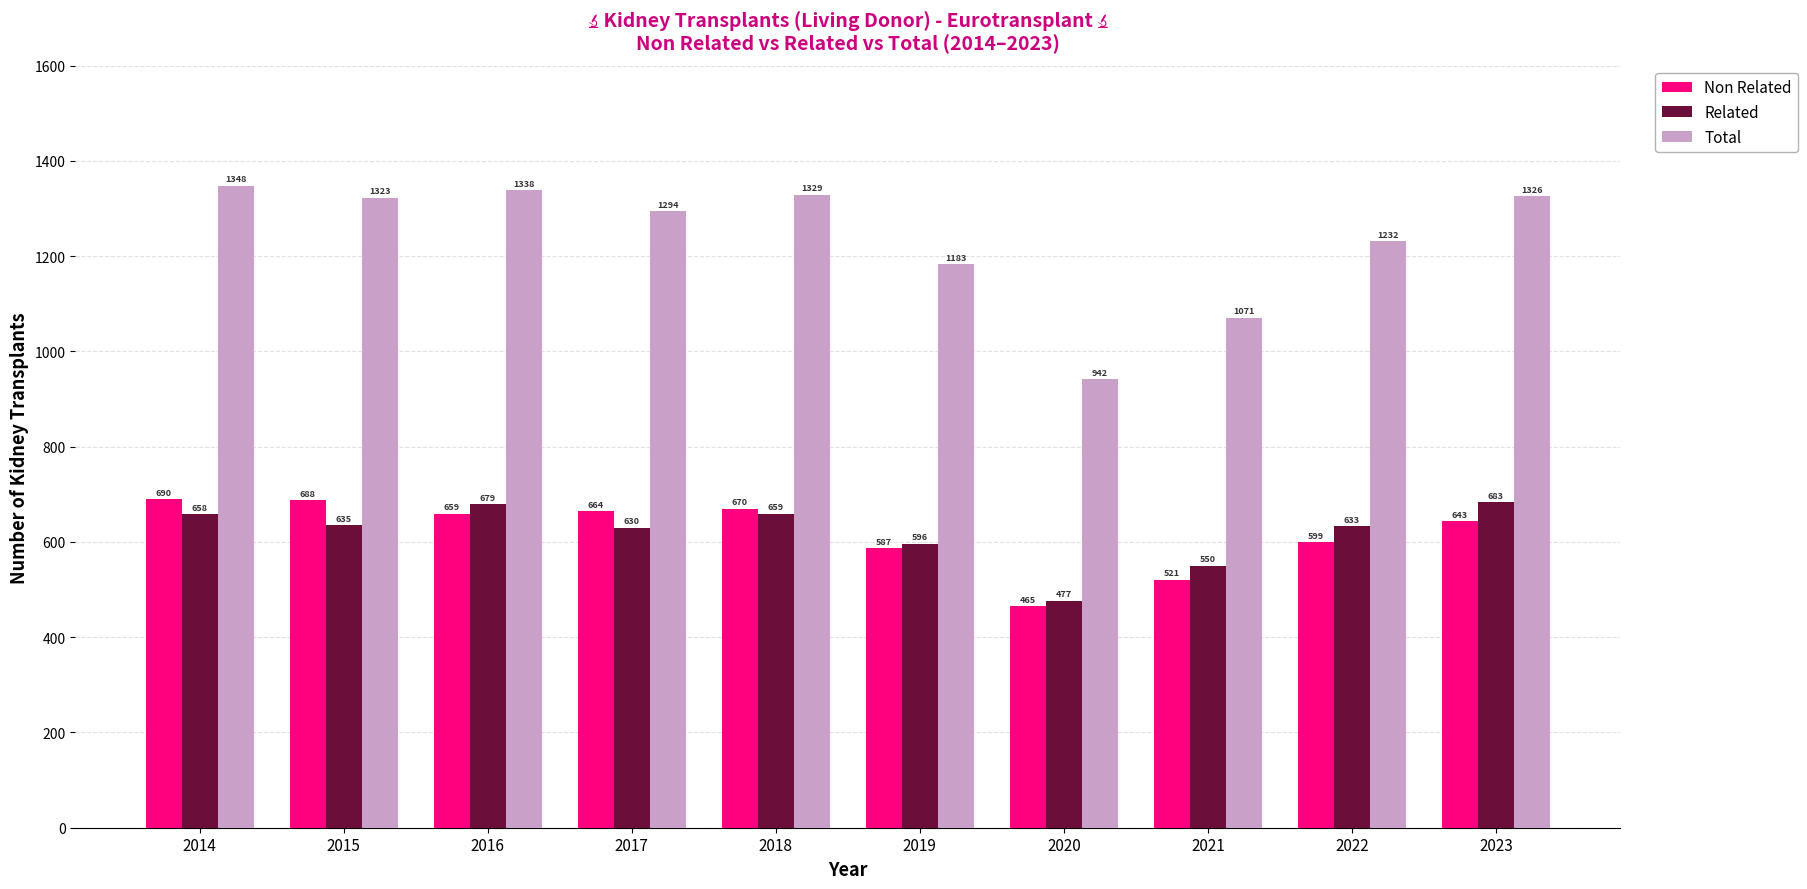

How many bars are there in each group?

3